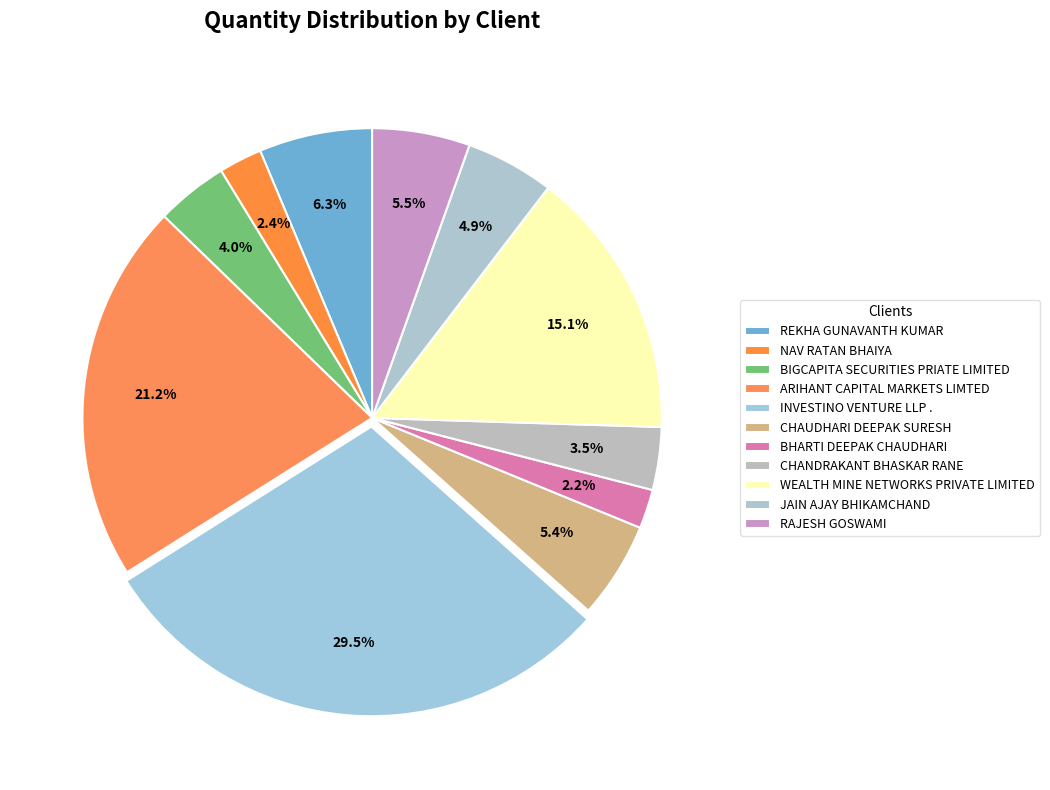

What is the change in value from ARIHANT CAPITAL MARKETS LIMTED to WEALTH MINE NETWORKS PRIVATE LIMITED?

-212000